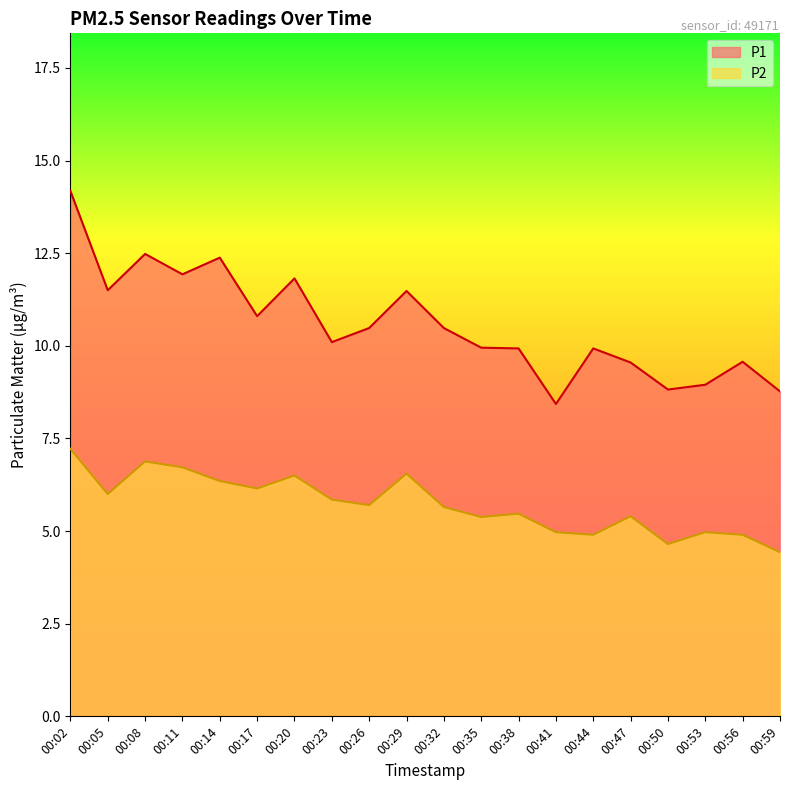

Is it true that P1 equals 5.4 at 00:20?

False